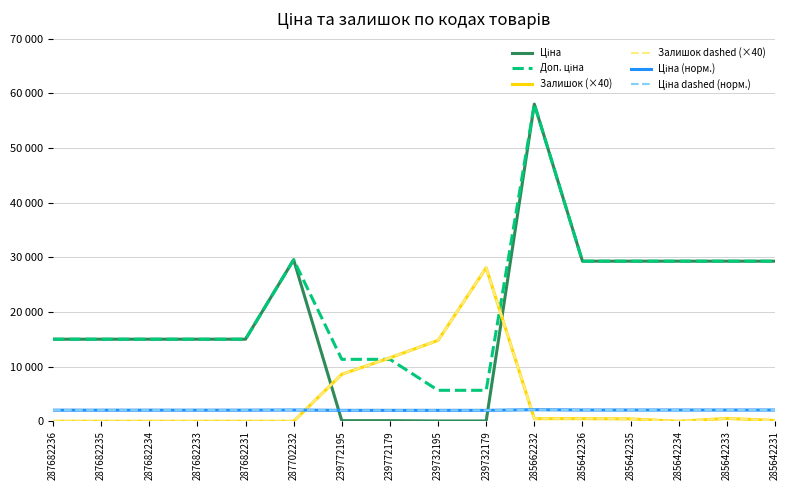

The Доп. ціна series shows 15019.2 at 287682236. True or false?

True